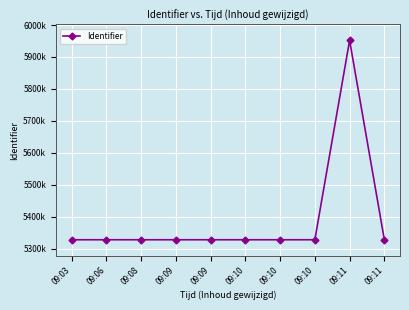

Rank the categories by value from lowest to highest.

09:03, 09:08, 09:09, 09:10, 09:09, 09:10, 09:10, 09:06, 09:11, 09:11